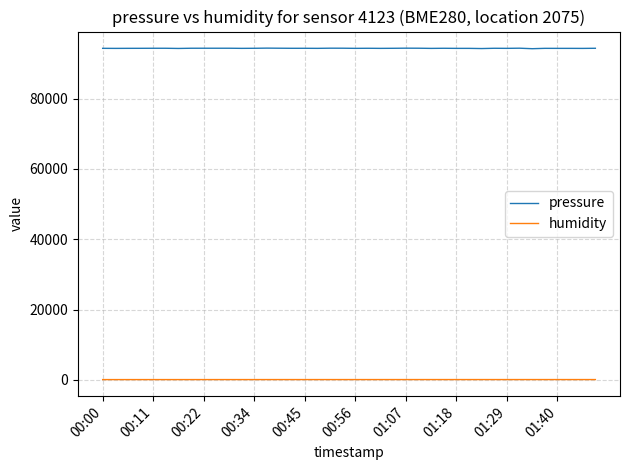

Which series has the widest spread of values?

pressure